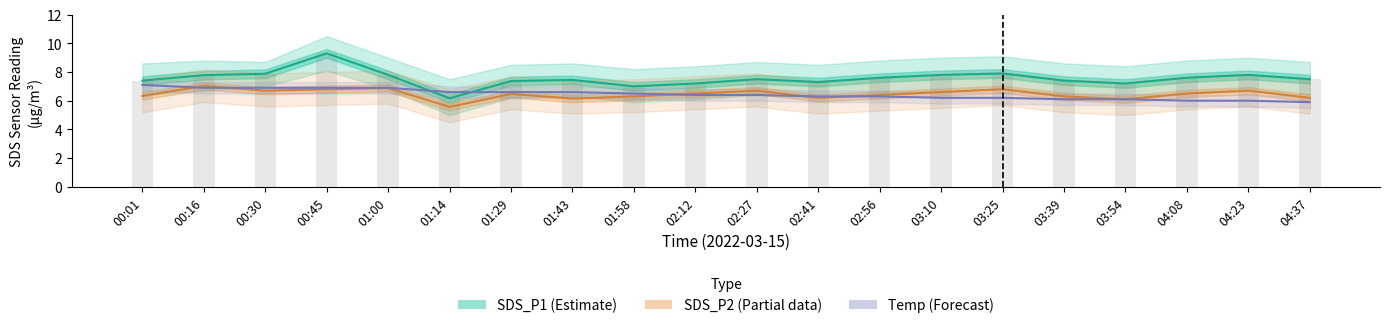

At 04:08, list the series in order from smallest to largest.

Temp (Forecast), SDS_P2 (Partial), SDS_P1 (Estimate)